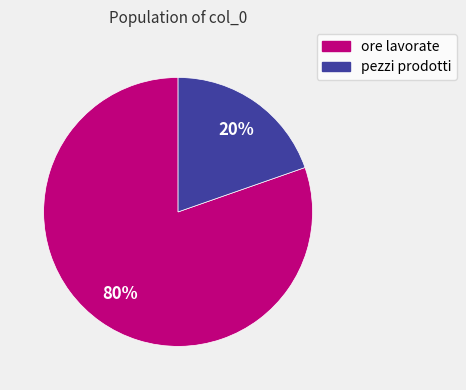

Do pezzi prodotti and ore lavorate together represent more than half of the pie?

Yes